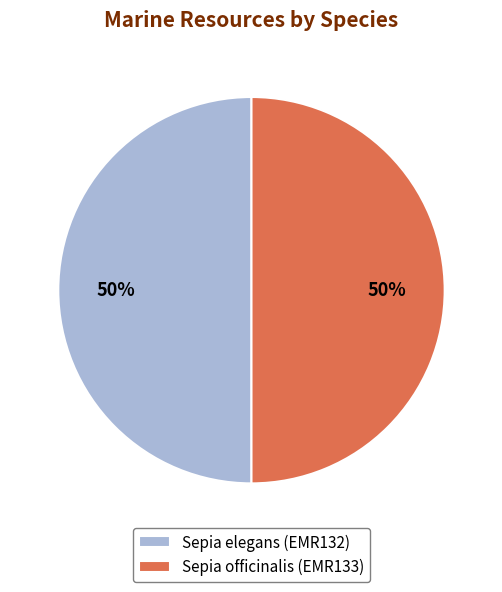

What is the ratio of the value at Sepia officinalis (EMR133) to the value at Sepia elegans (EMR132)?

1.0